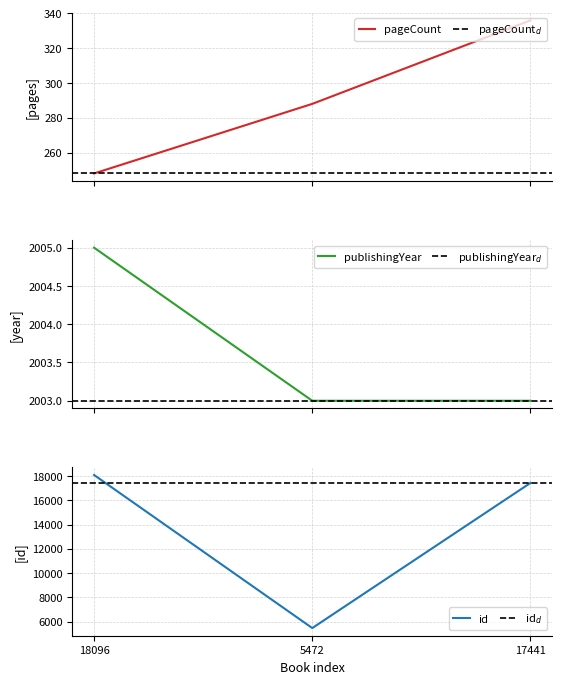

What is the value of the publishingYear point at the 2nd from the left?

2003